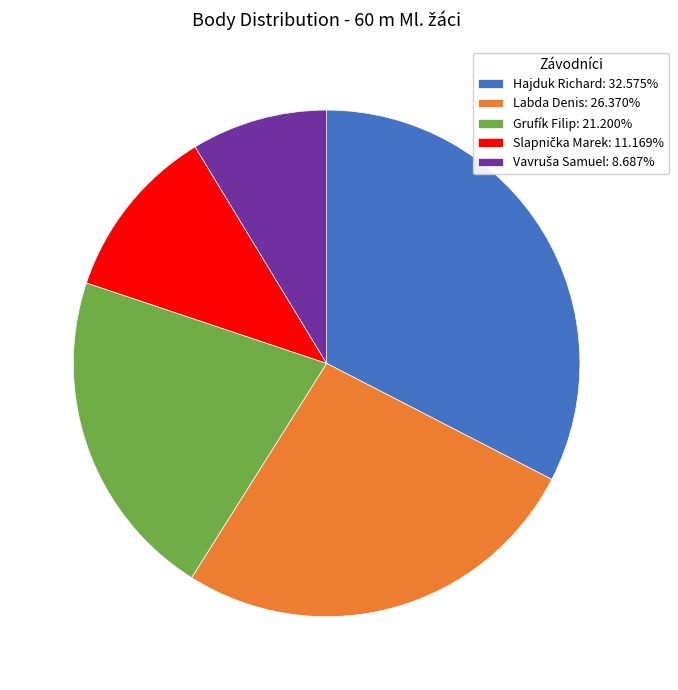

Does any single category account for the majority?

No